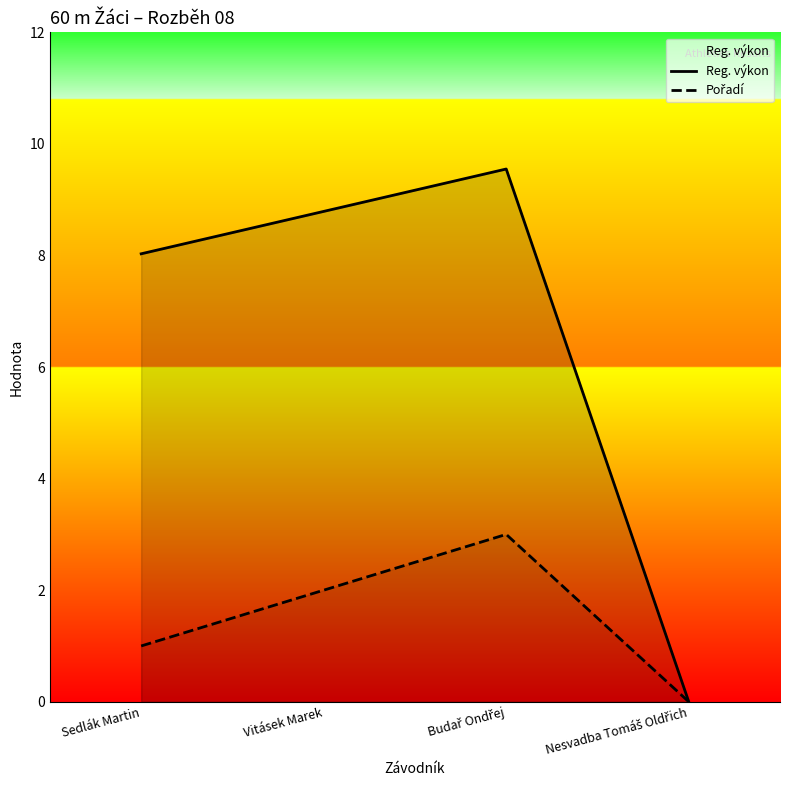

Which has a higher value, Nesvadba Tomáš Oldřich or Sedlák Martin?

Sedlák Martin